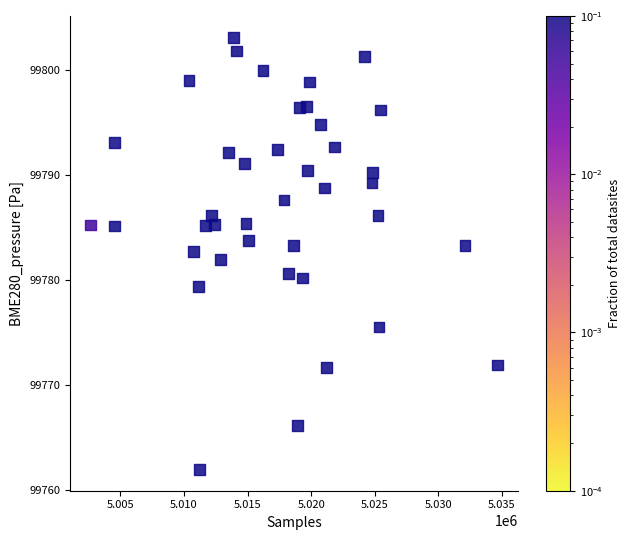

What is the range of Y values (max minus min)?

41.2